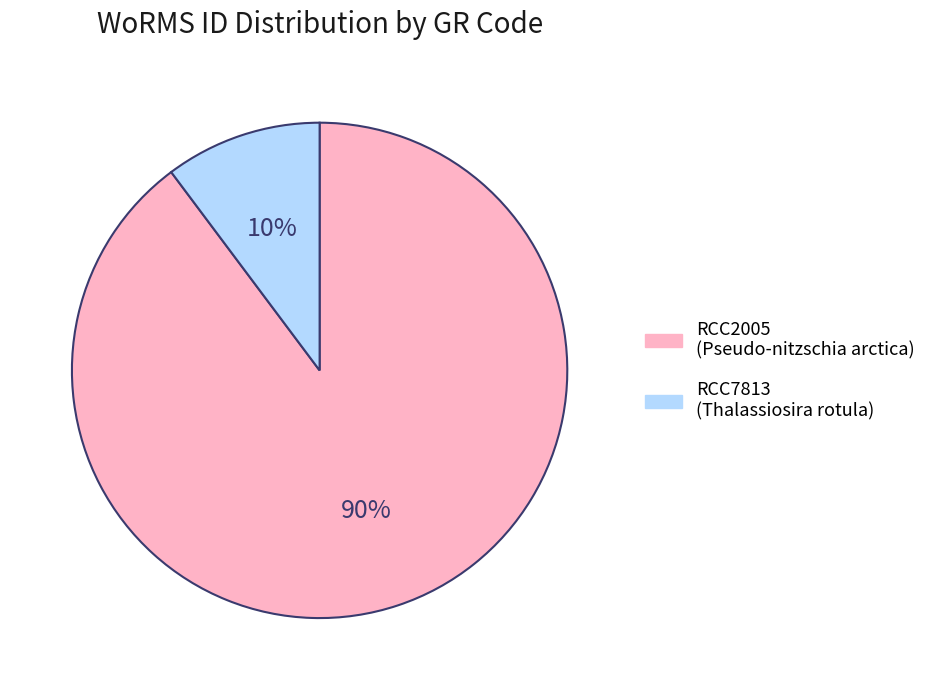

Is it true that RCC7813 is 10% of the pie?

True